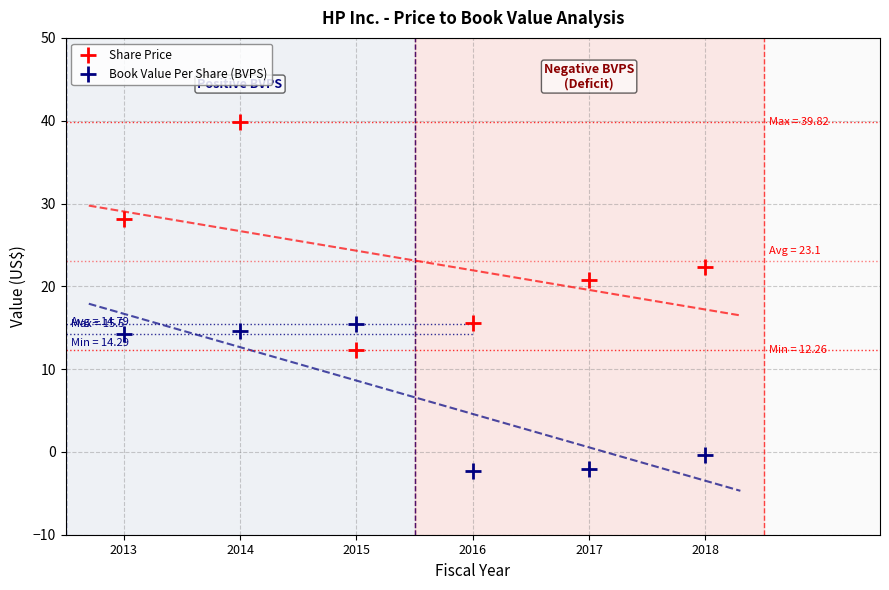

Across all data points, what is the range of Y values (max minus min)?

42.1